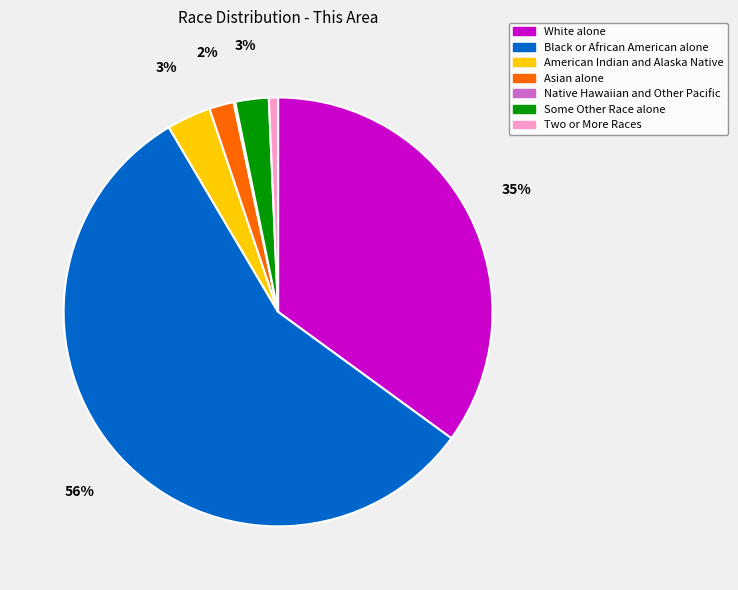

Which category has the biggest portion of the pie?

Black or African American alone